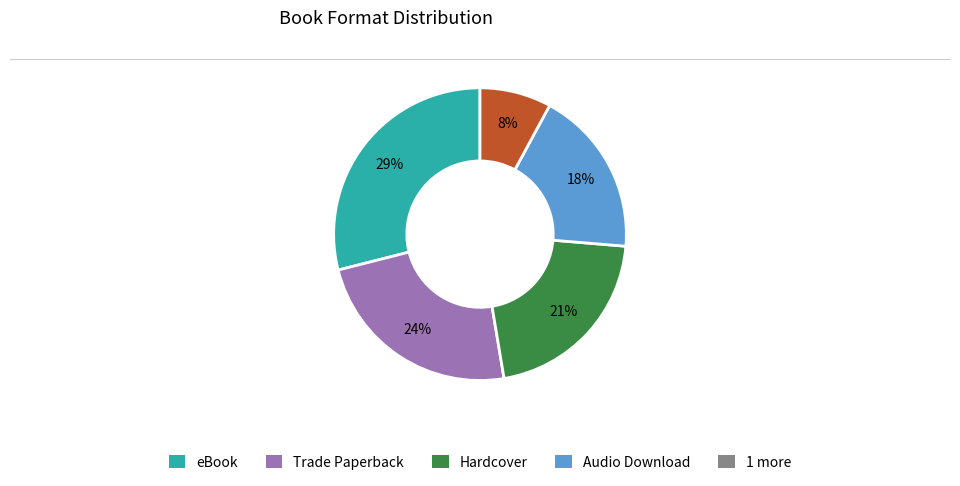

How many slices are in this pie chart?

5